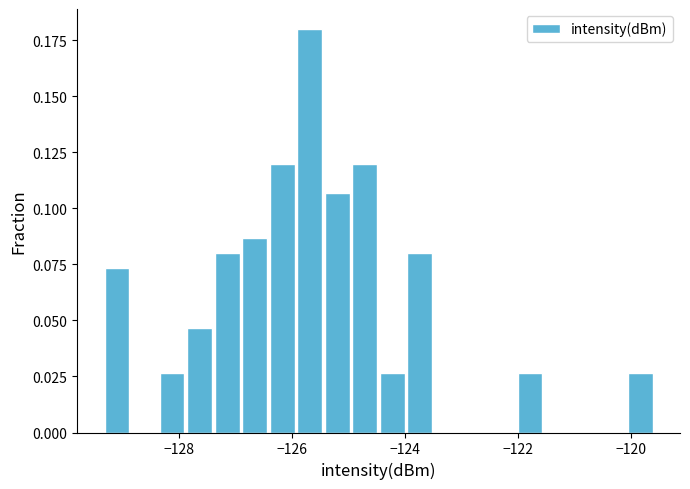

Read against the x-axis, roughly where is the centre of the tallest bar?

-125.6